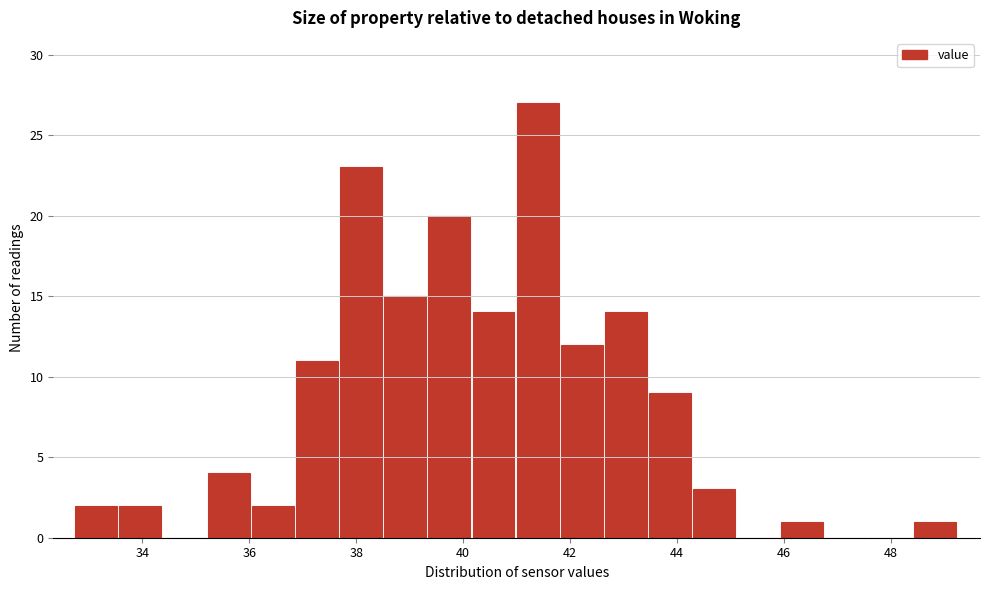

Reading left to right, transcribe this chart: for each bar, give the range it covers on the x-axis and its height. Neither the bar edges nor the heights are printed on the chart, so give them approximately, as read against the axes.

32.8 to 33.6: 2
33.6 to 34.4: 2
34.4 to 35.2: 0
35.2 to 36.0: 4
36.0 to 36.8: 2
36.8 to 37.8: 11
37.8 to 38.6: 23
38.6 to 39.4: 15
39.4 to 40.2: 20
40.2 to 41.0: 14
41.0 to 41.8: 27
41.8 to 42.6: 12
42.6 to 43.4: 14
43.4 to 44.4: 9
44.4 to 45.2: 3
45.2 to 46.0: 0
46.0 to 46.8: 1
46.8 to 47.6: 0
47.6 to 48.4: 0
48.4 to 49.2: 1